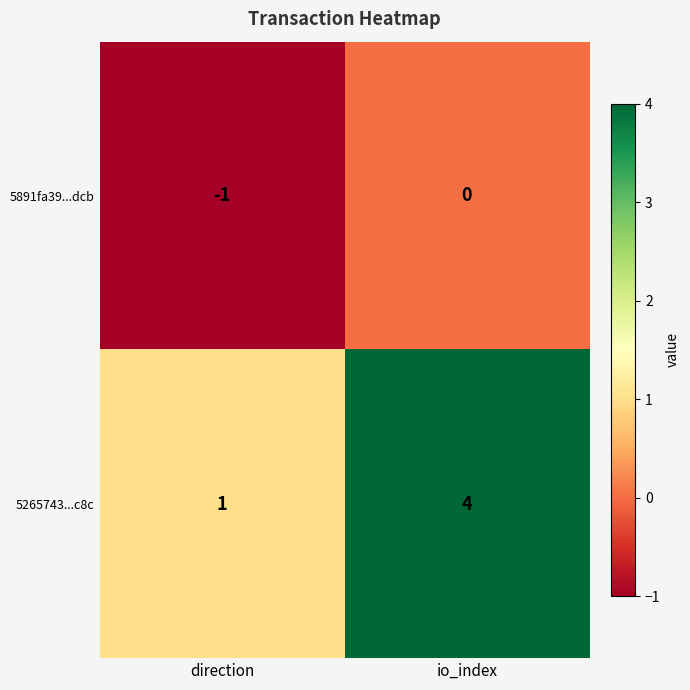

The 5265743...c8c series shows 1 at io_index. True or false?

False